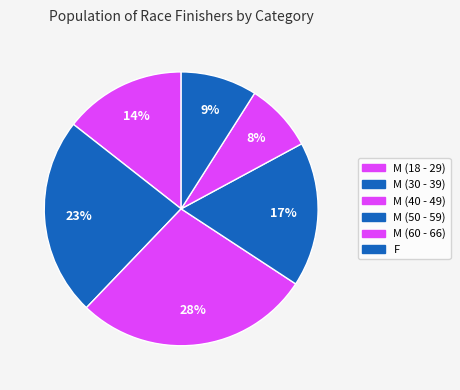

How many slices are in this pie chart?

6